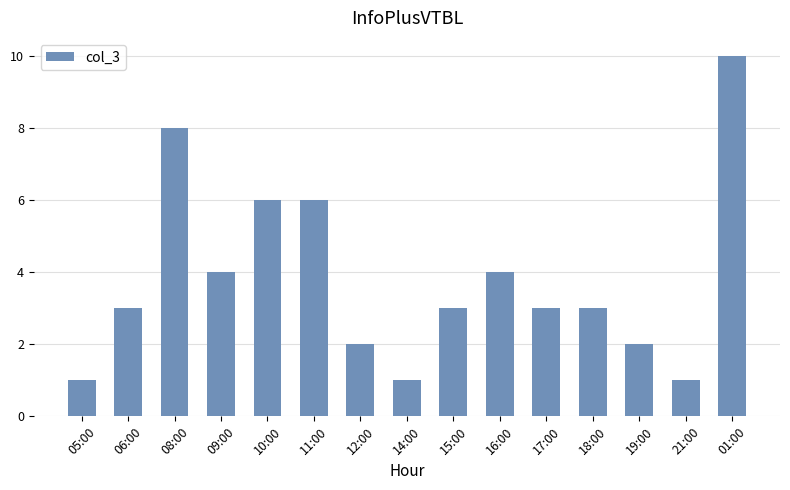

What position from the left is 06:00?

2